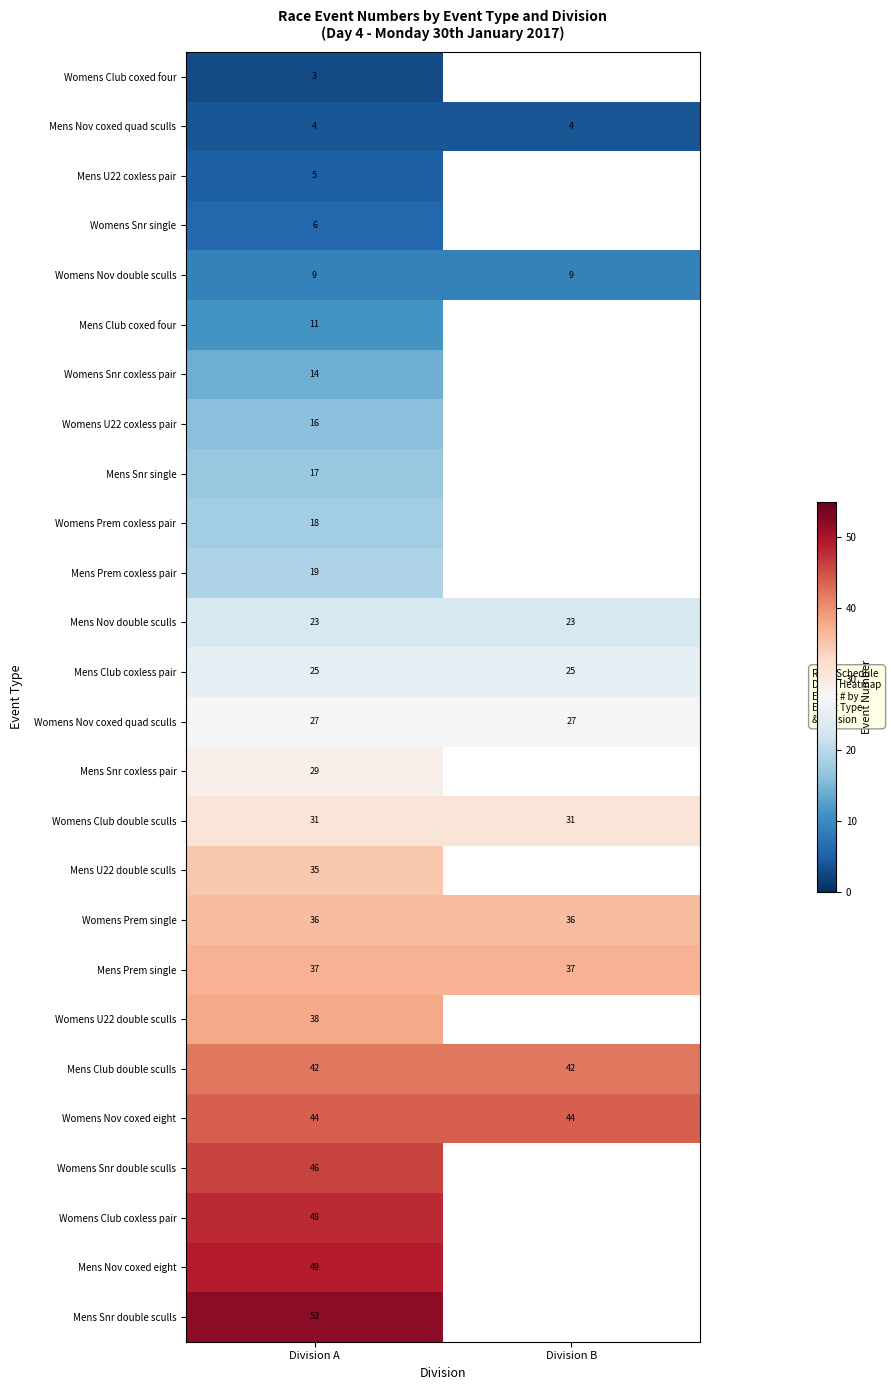

The Womens Club double sculls series shows 43.0 at Division B. True or false?

False